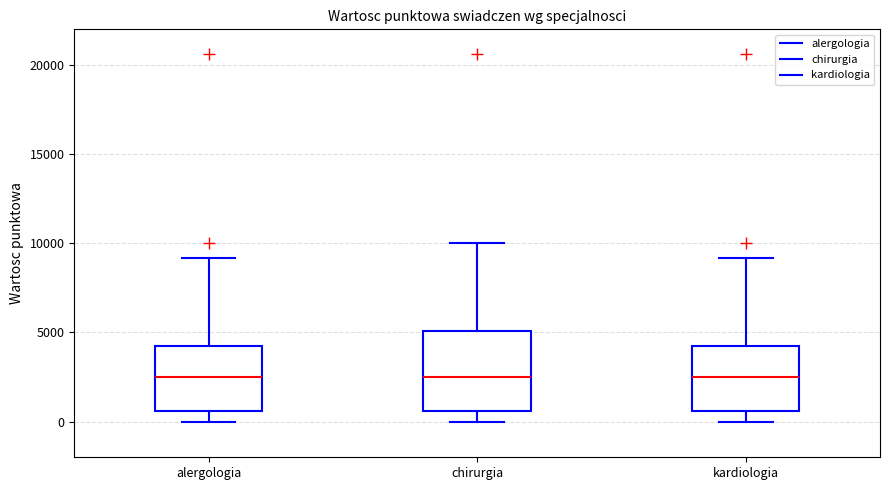

Reading left to right, transcribe this box plot: for each box, give where its median line is, the range the box spans, and where its two whiskers end, as read against the y-axis. The values are not printed on the chart, so give them approximately, as read against the axis.

alergologia: median 2500, box 500 to 4500, whiskers 0 to 9000
chirurgia: median 2500, box 500 to 5000, whiskers 0 to 10000
kardiologia: median 2500, box 500 to 4500, whiskers 0 to 9000